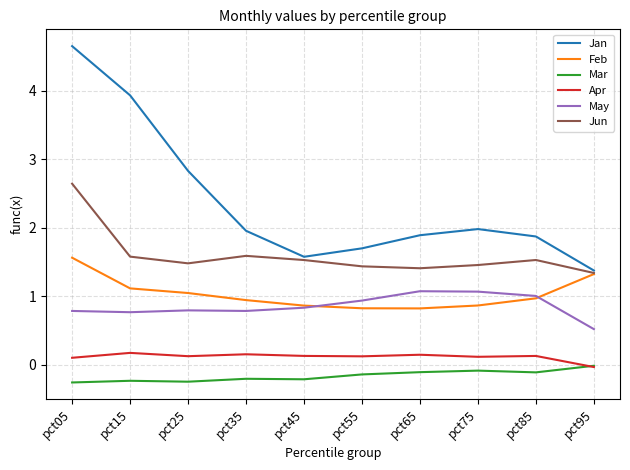

At which category does the chart reach its peak across all series?

pct05